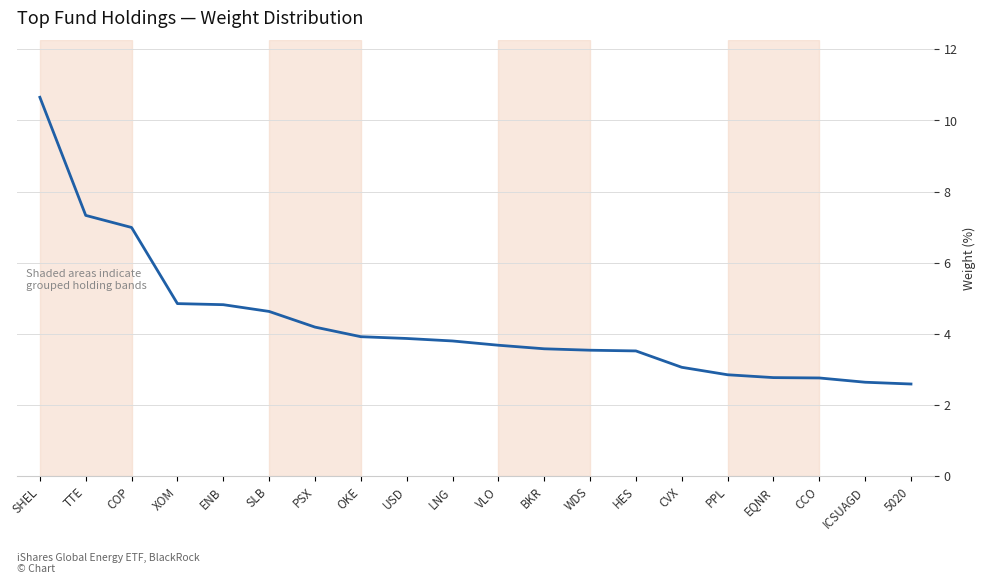

What is the approximate value at USD?

3.9